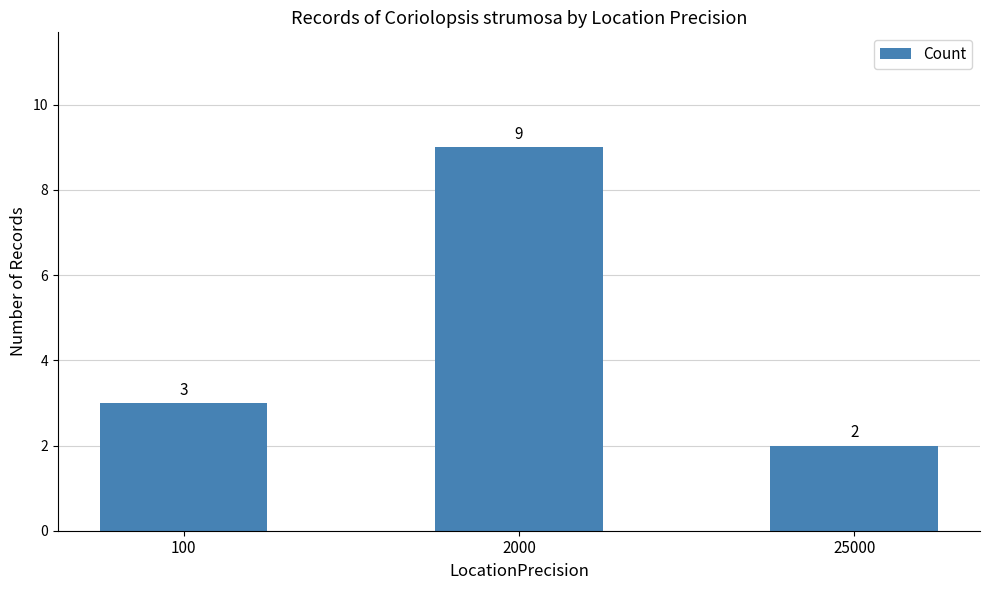

Reading right to left, transcribe all the data shown in this chart.

25000=2	2000=9	100=3